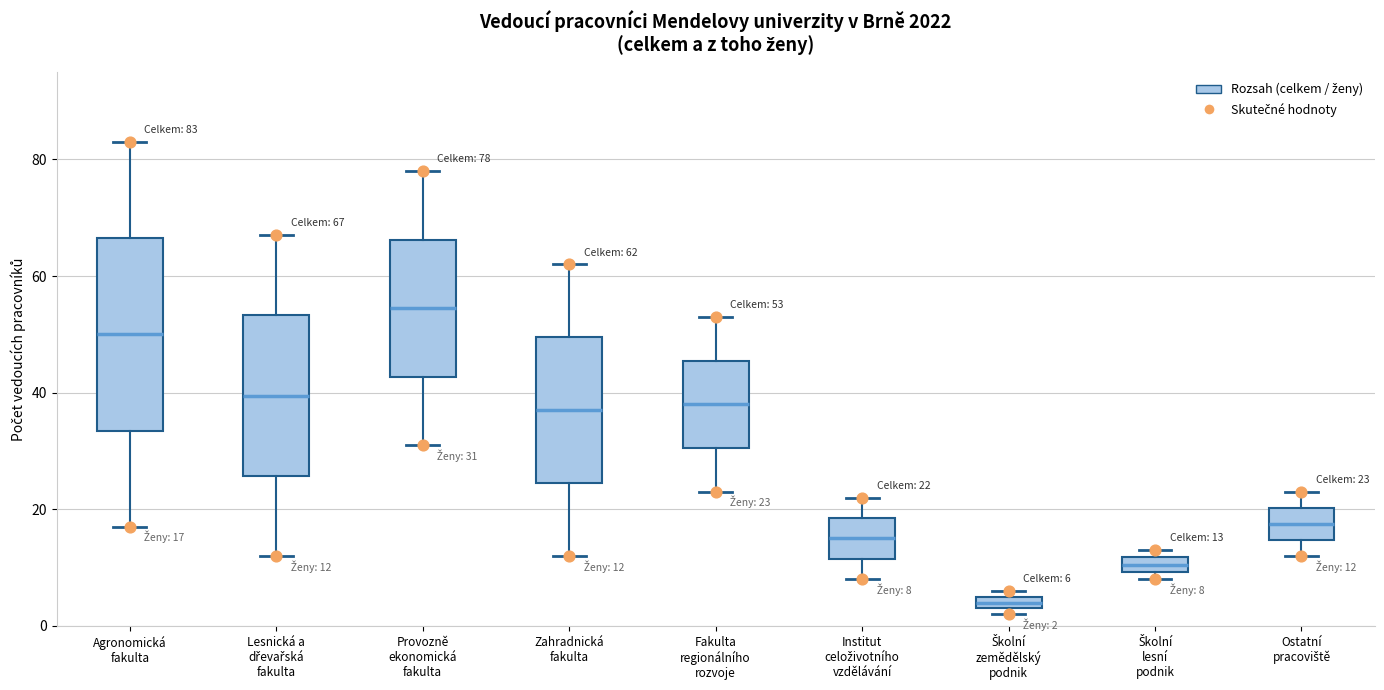

Comparing the boxes themselves (not the whiskers), which one is the tallest?

Agronomická fakulta